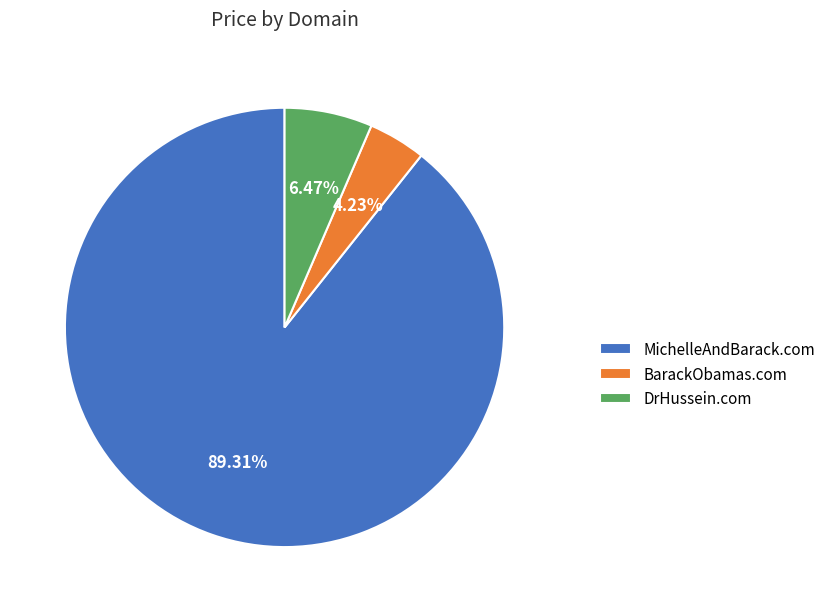

Does any single category account for the majority?

Yes